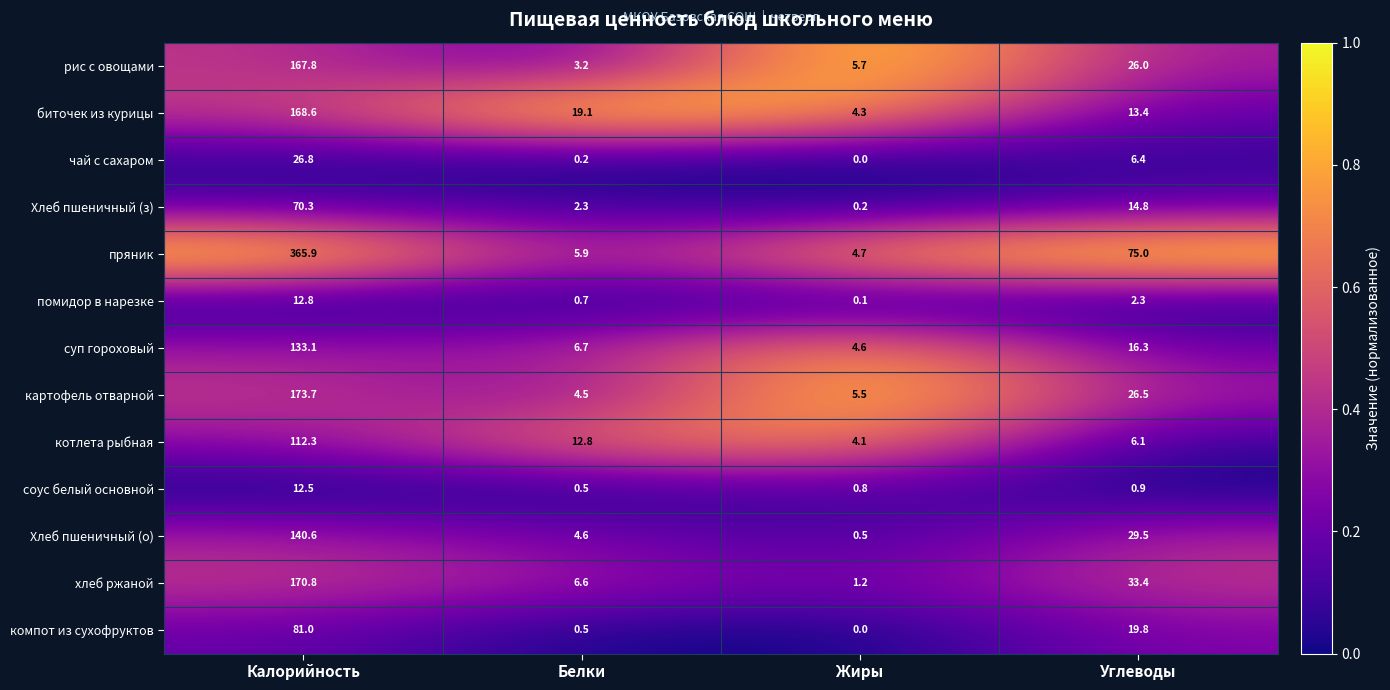

Between Белки and Углеводы, which series saw the biggest shift?

пряник